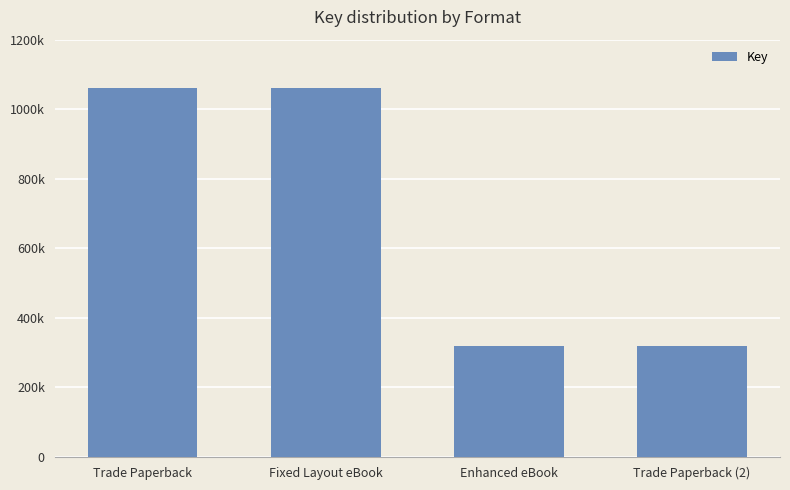

Reading left to right, extract all data points from this chart.

1061681	1061681	317778	317778